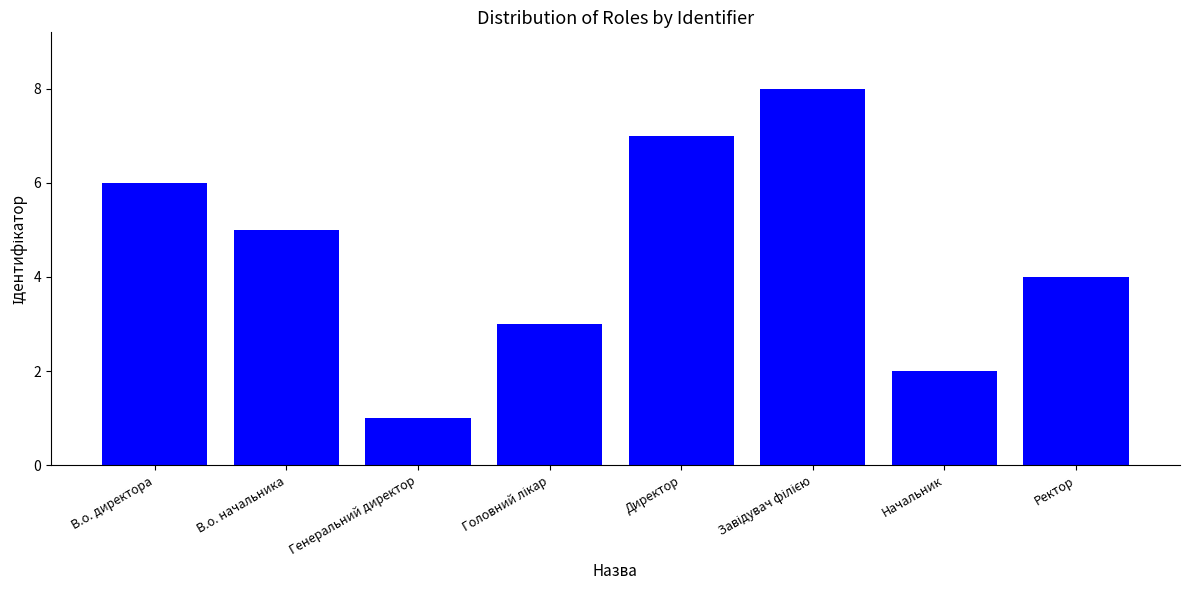

Where does the data first go above 5?

В.о. директора